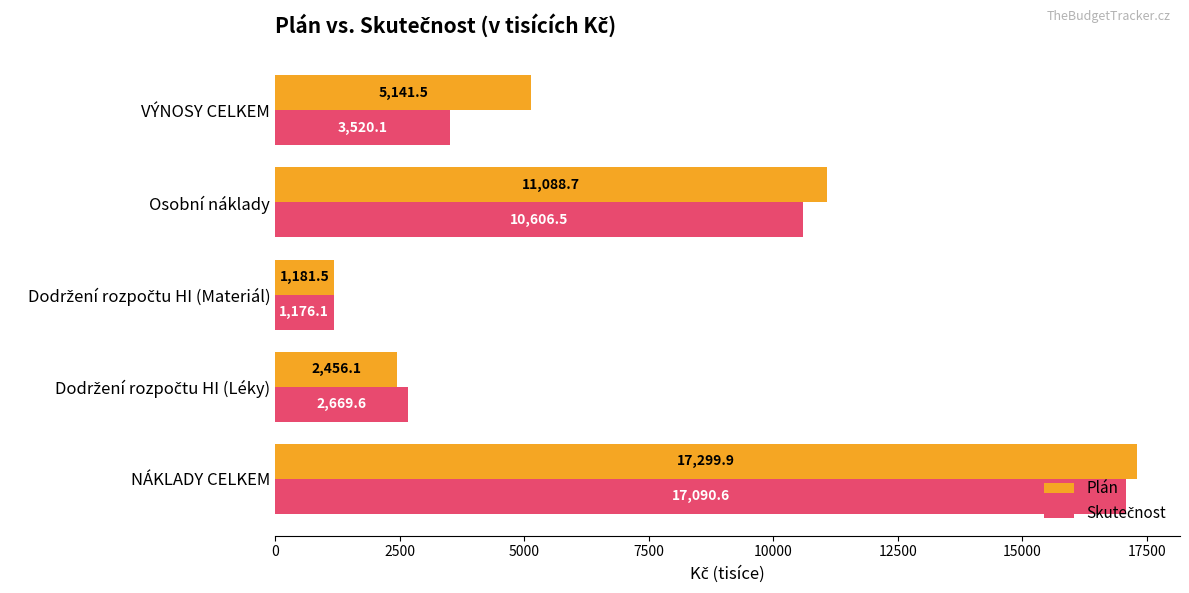

At which category is the sum across all series the highest?

NÁKLADY CELKEM